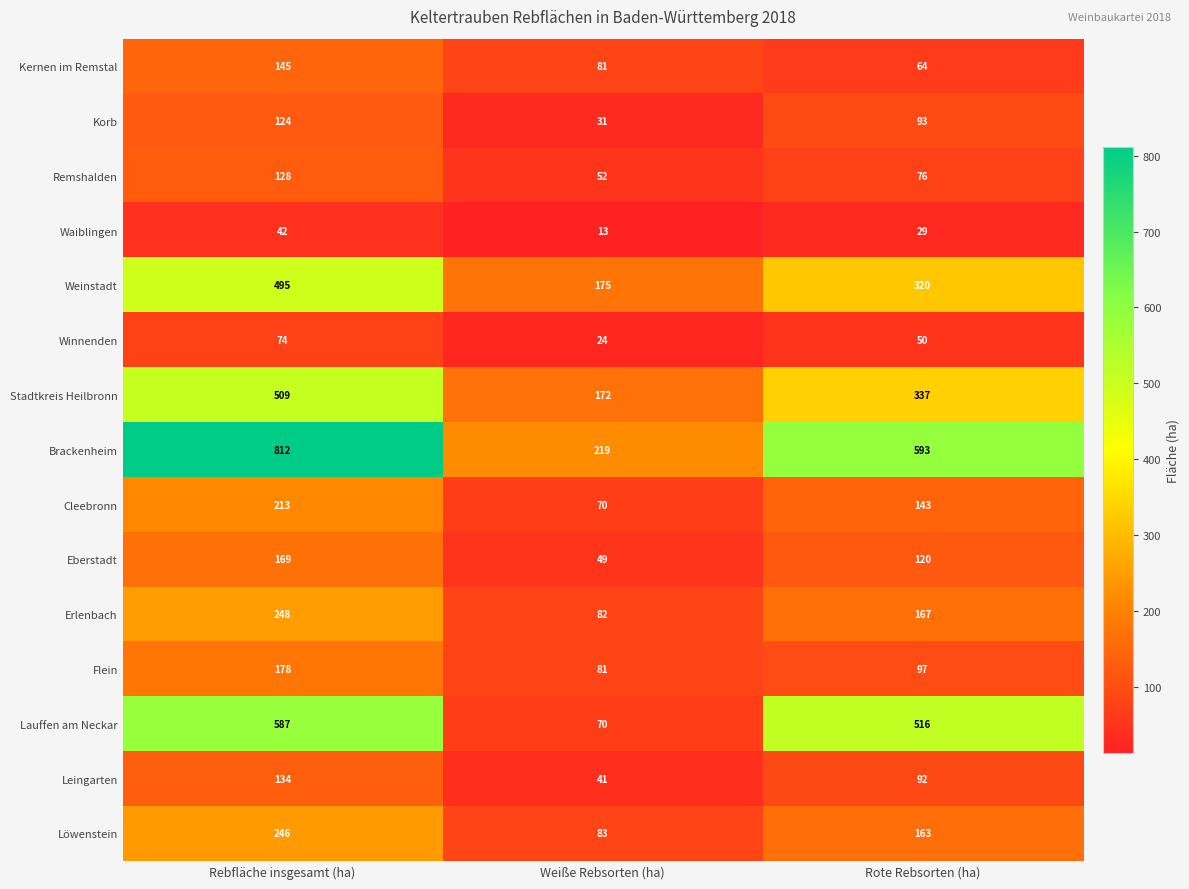

How many distinct data groups are displayed?

15